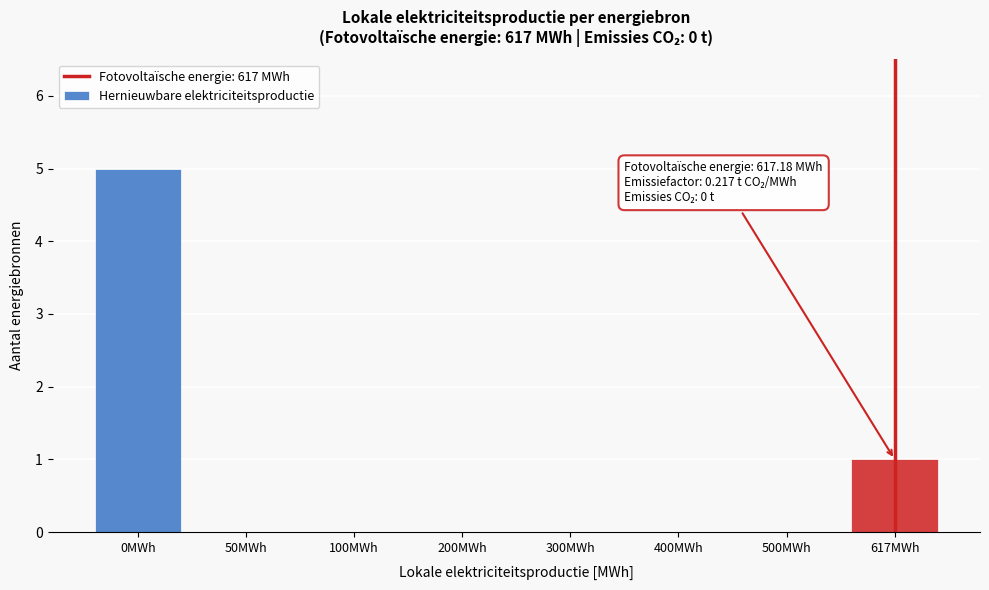

Reading left to right, extract all data points from this chart.

0MWh=5	50MWh=0	100MWh=0	200MWh=0	300MWh=0	400MWh=0	500MWh=0	617MWh=1